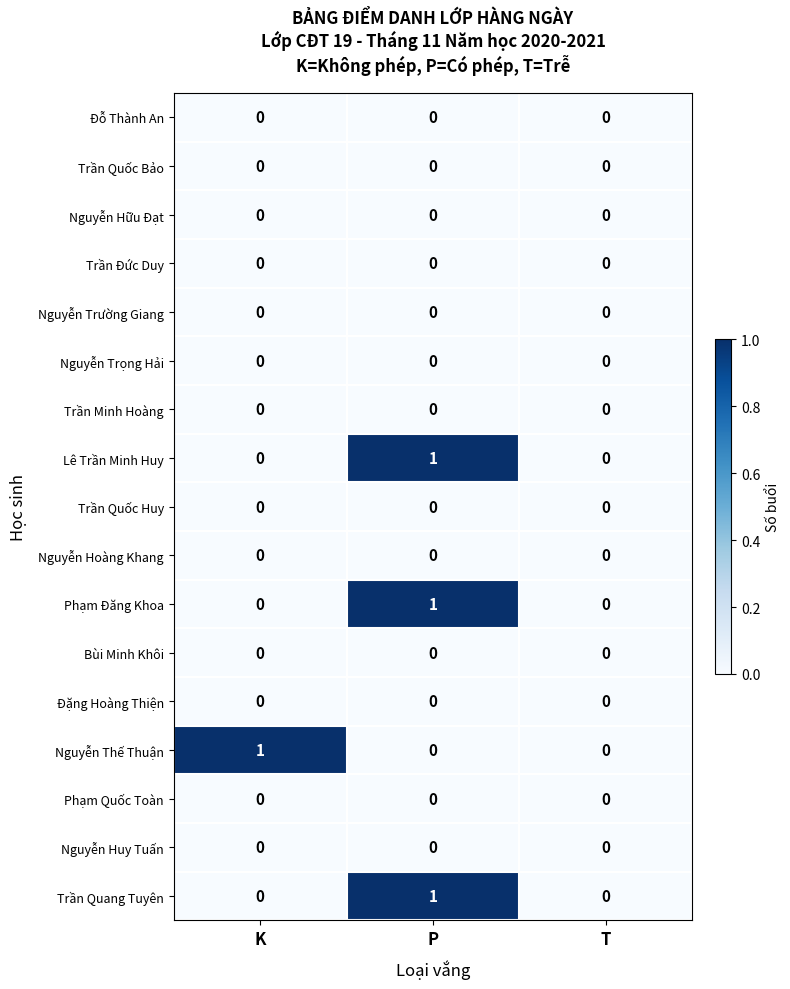

Is it true that Đặng Hoàng Thiện equals 0 at P?

True